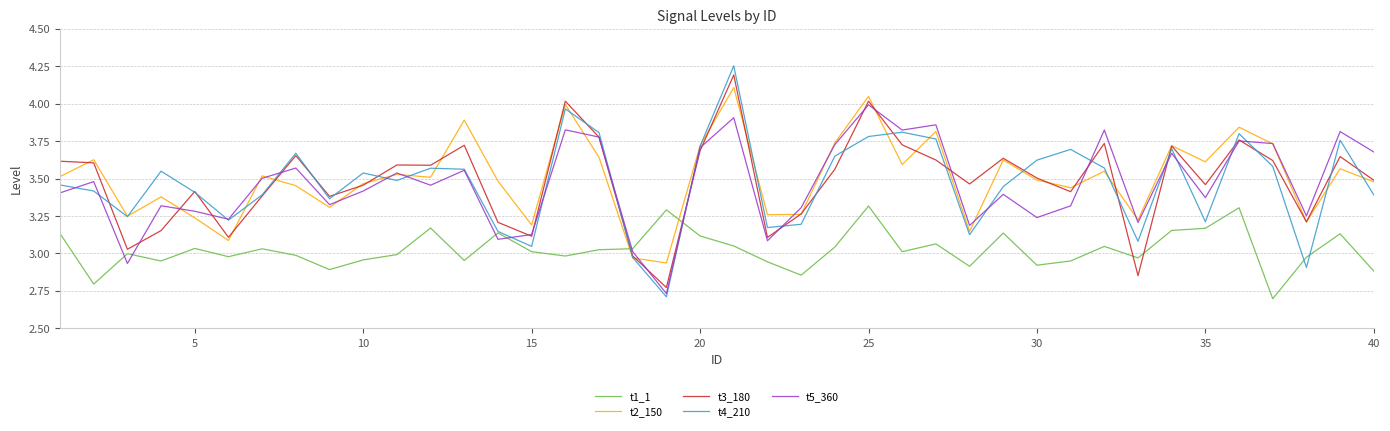

True or false: t1_1 and t2_150 cross at least once.

True